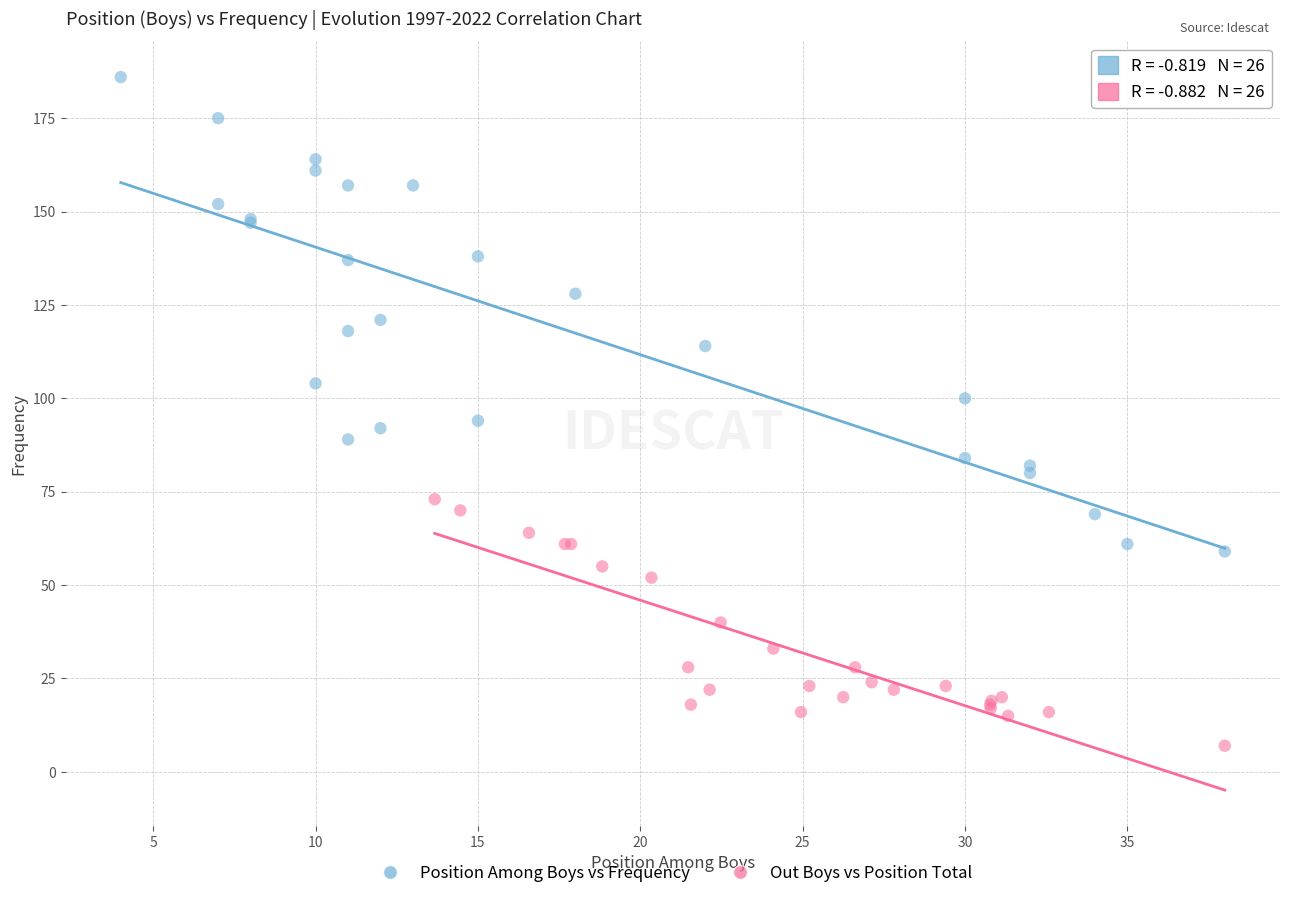

Which series reaches the minimum Y coordinate?

Out Boys vs Position Total